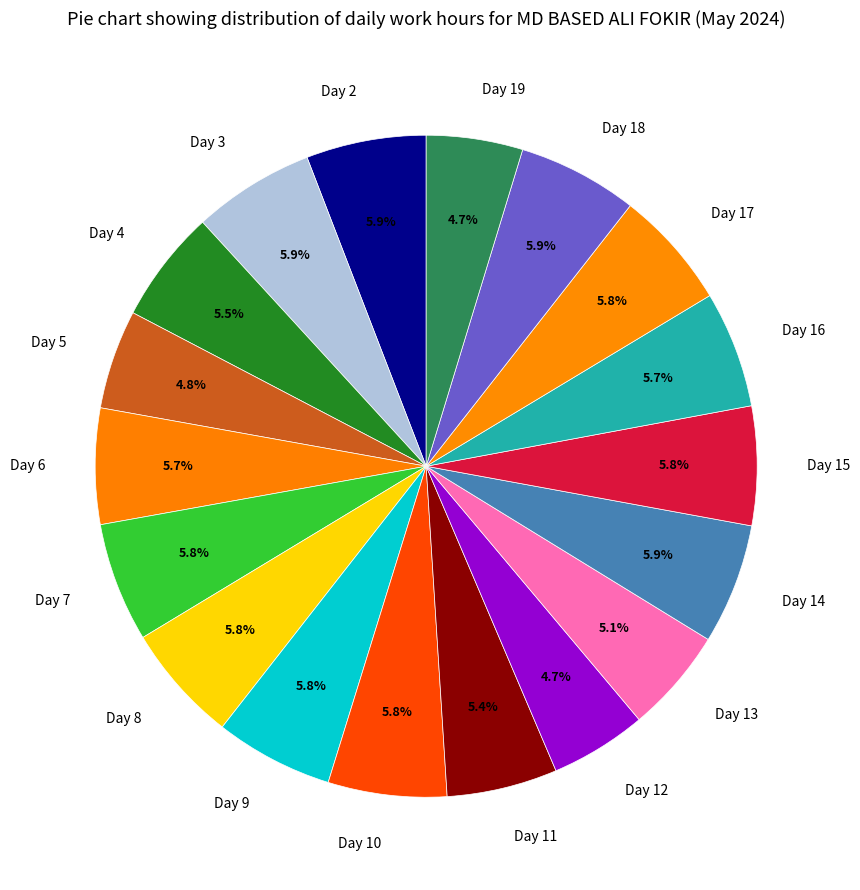

To the nearest percent, what is the difference between the largest and smallest slice percentages?

1%